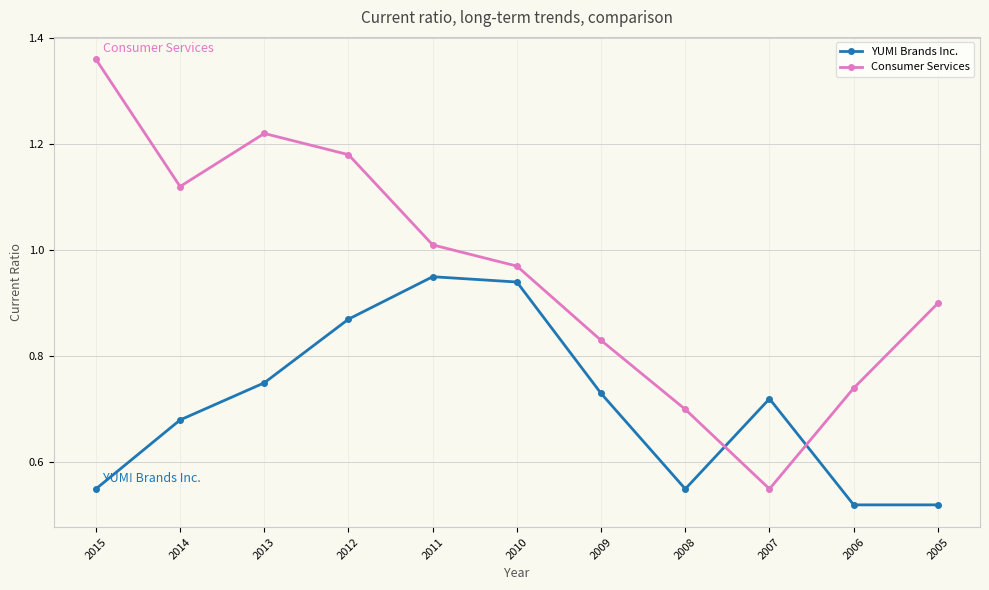

Is the value of YUM! Brands Inc. at 2007 greater than the value of Consumer Services at 2015?

No